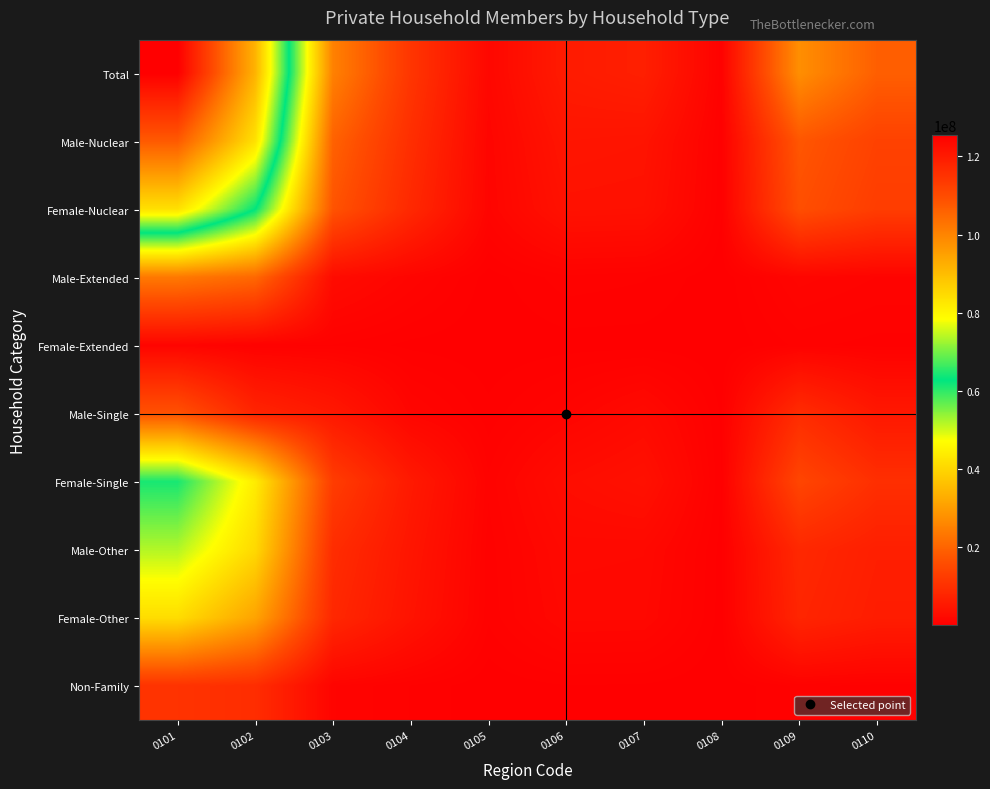

At how many categories does at least one series exceed 39559151?

2